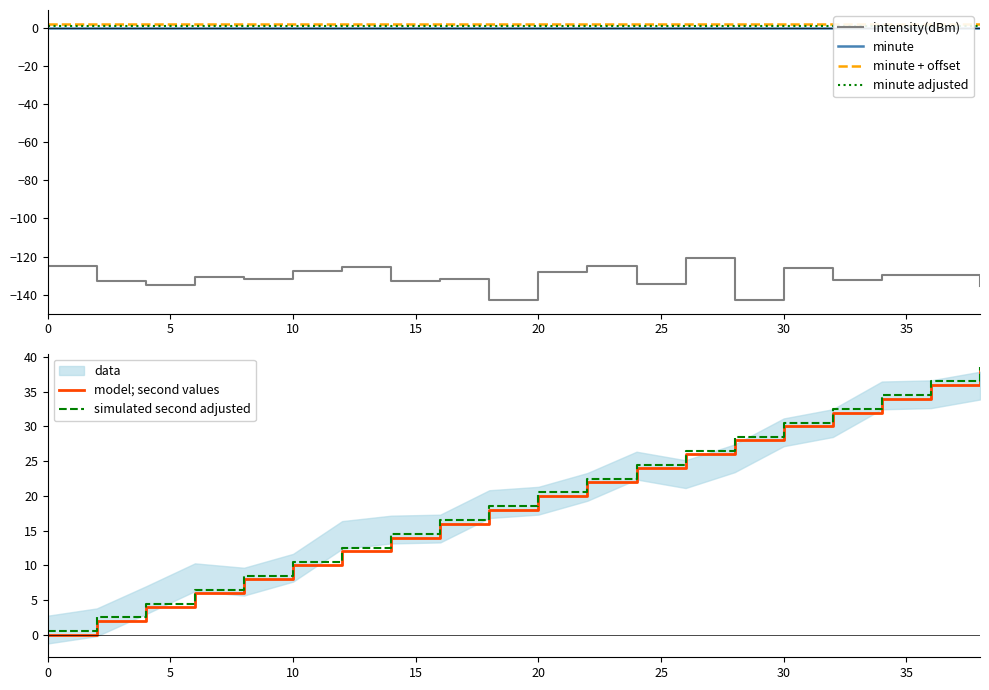

True or false: minute + offset and intensity(dBm) cross at least once.

False